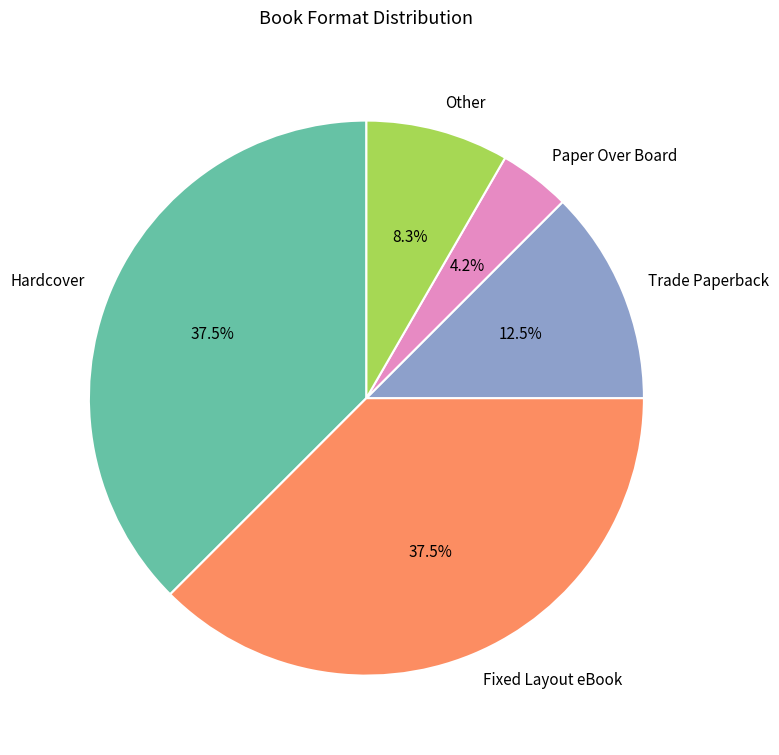

What percentage is NOT represented by Fixed Layout eBook?

62.5%